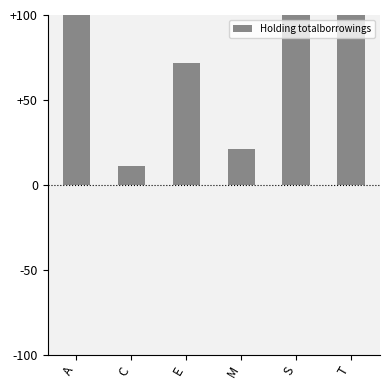

How many categories are shown in the chart?

6